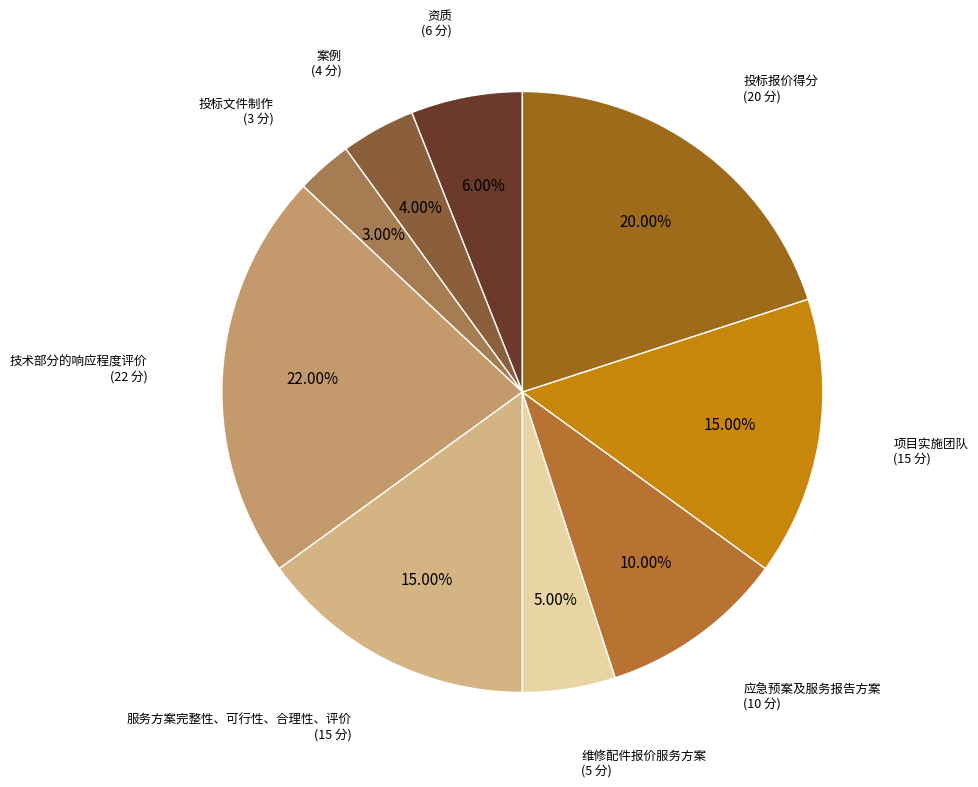

The 应急预案及服务报告方案 slice represents 10% of the pie. True or false?

True